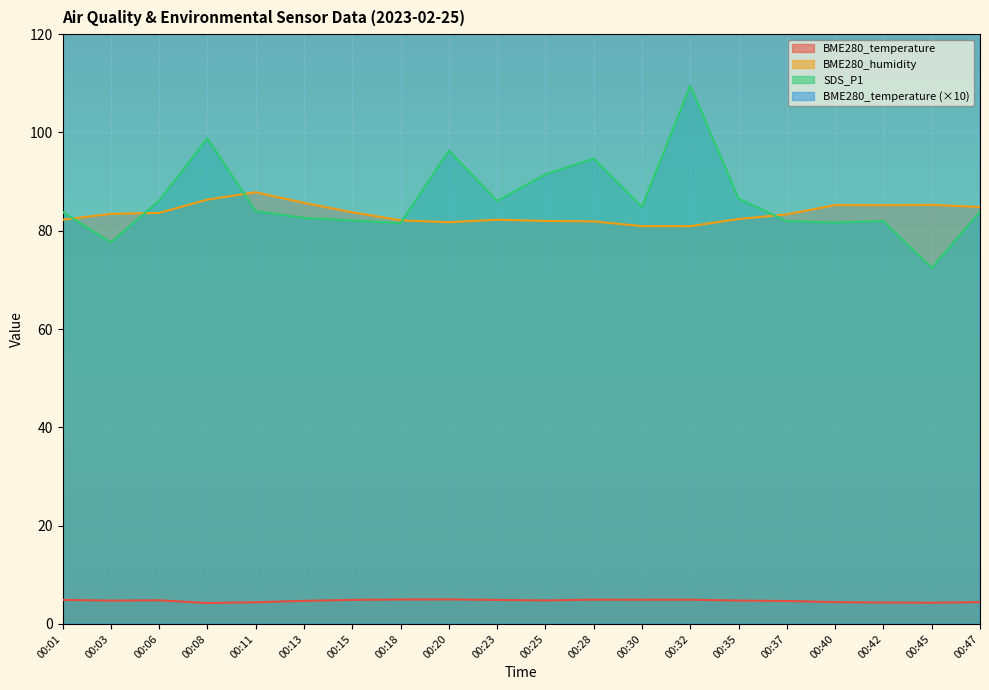

Is it true that SDS_P1 equals 91.5 at 00:25?

True